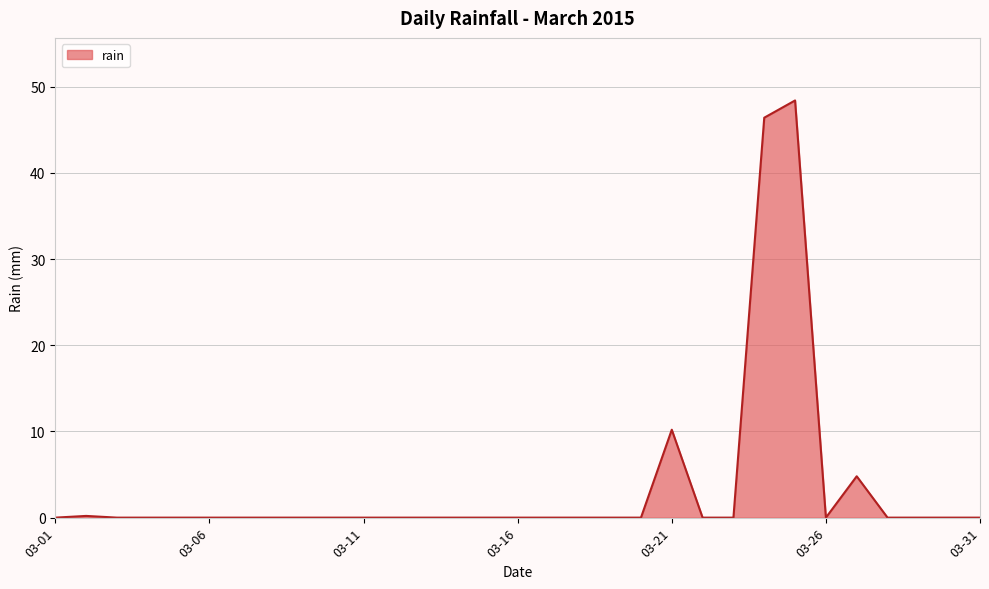

What is the difference between the maximum and minimum values?

48.4